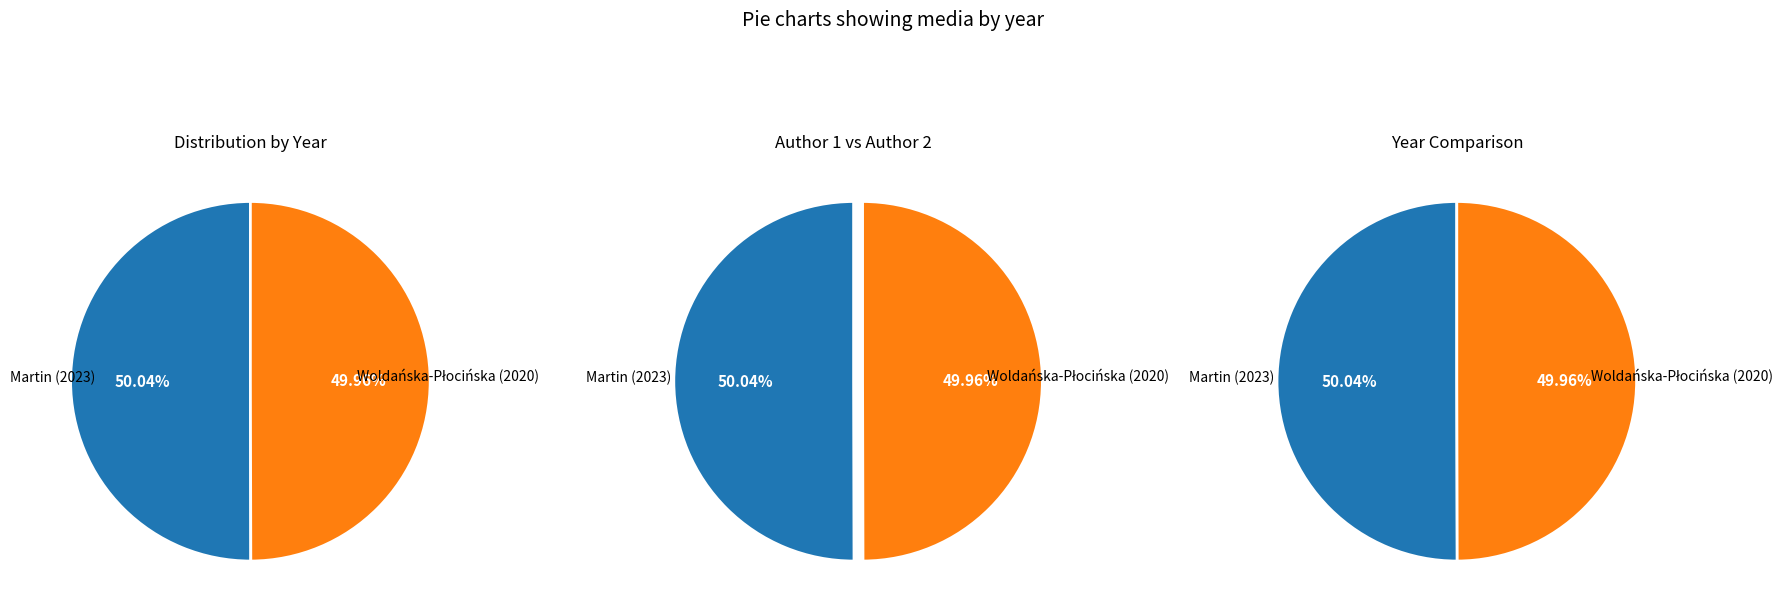

Count the number of slices in the pie.

2